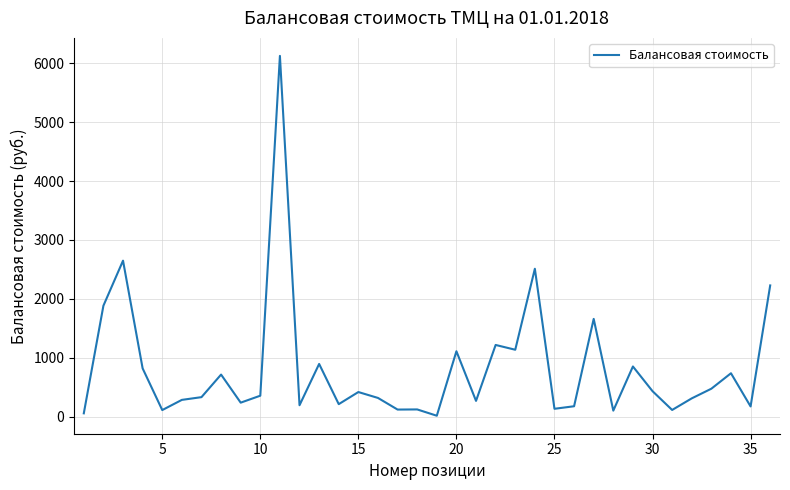

What is the maximum value shown in the chart?

6122.9